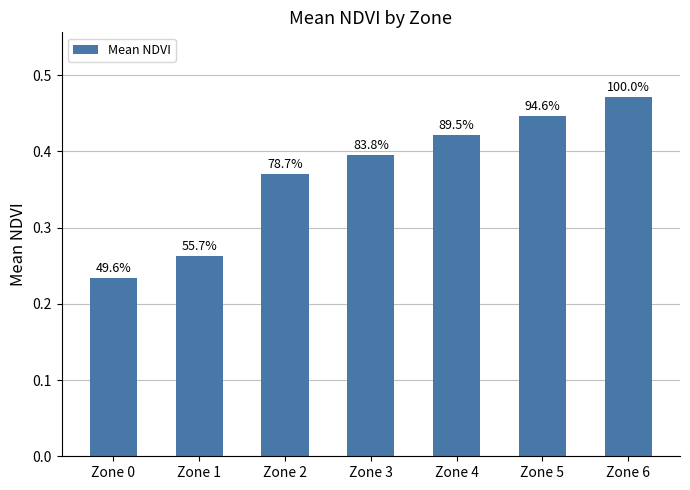

Which has a higher value, Zone 2 or Zone 1?

Zone 2